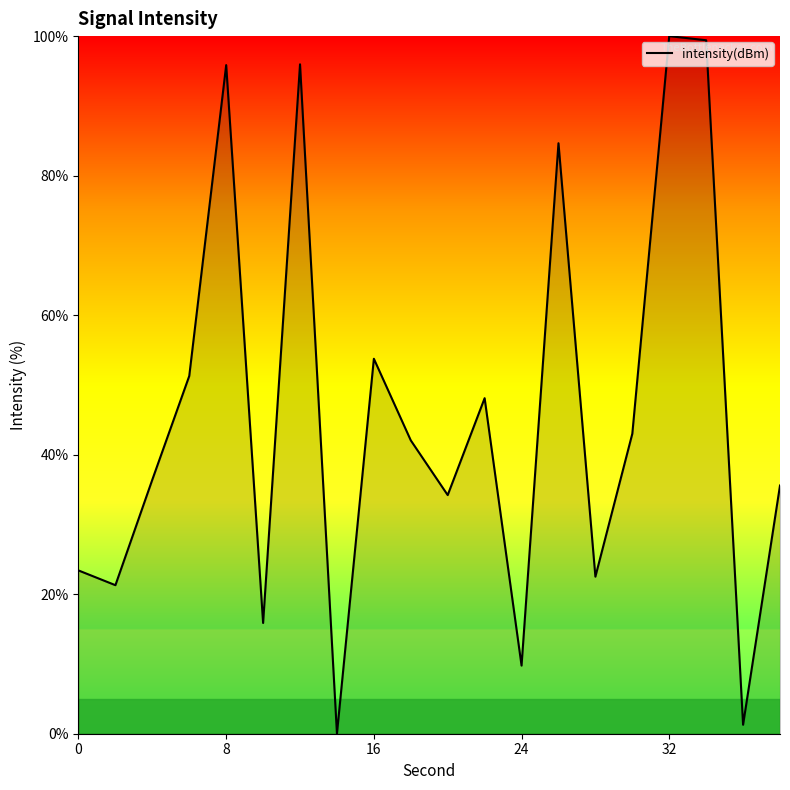

What is the difference between the maximum and minimum values?

100.0